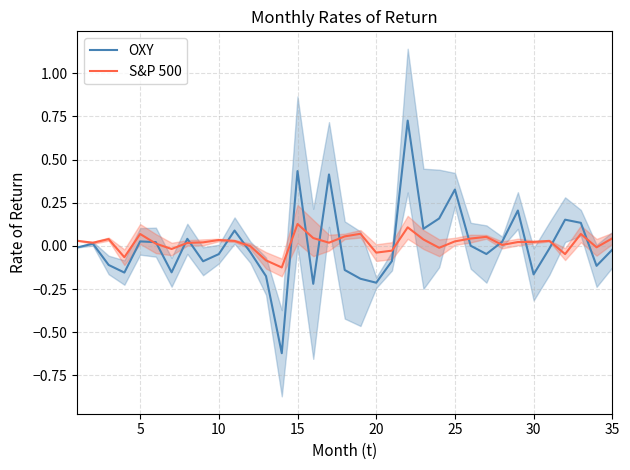

Is it true that S&P 500 equals 0.0 at 27?

False